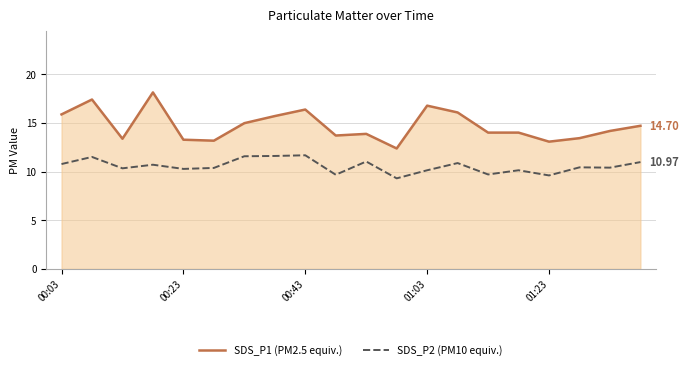

Which series has the largest total across all categories?

SDS_P1 (PM2.5 equiv.)